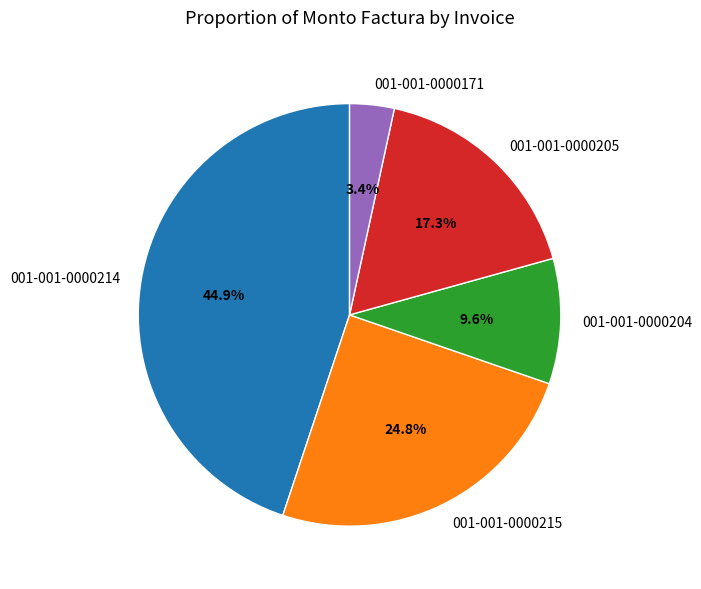

The 001-001-0000205 slice represents 3% of the pie. True or false?

False